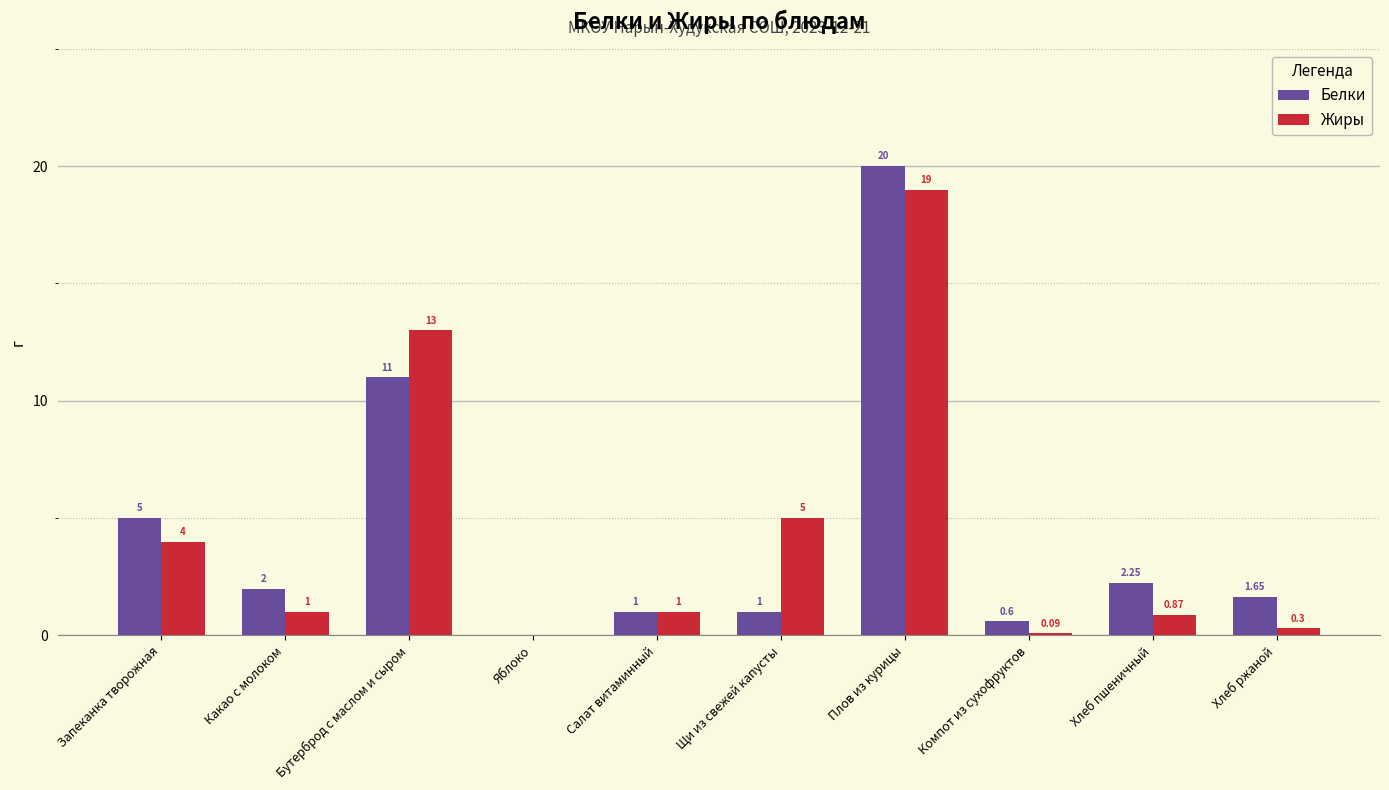

Are the bars horizontal?

No